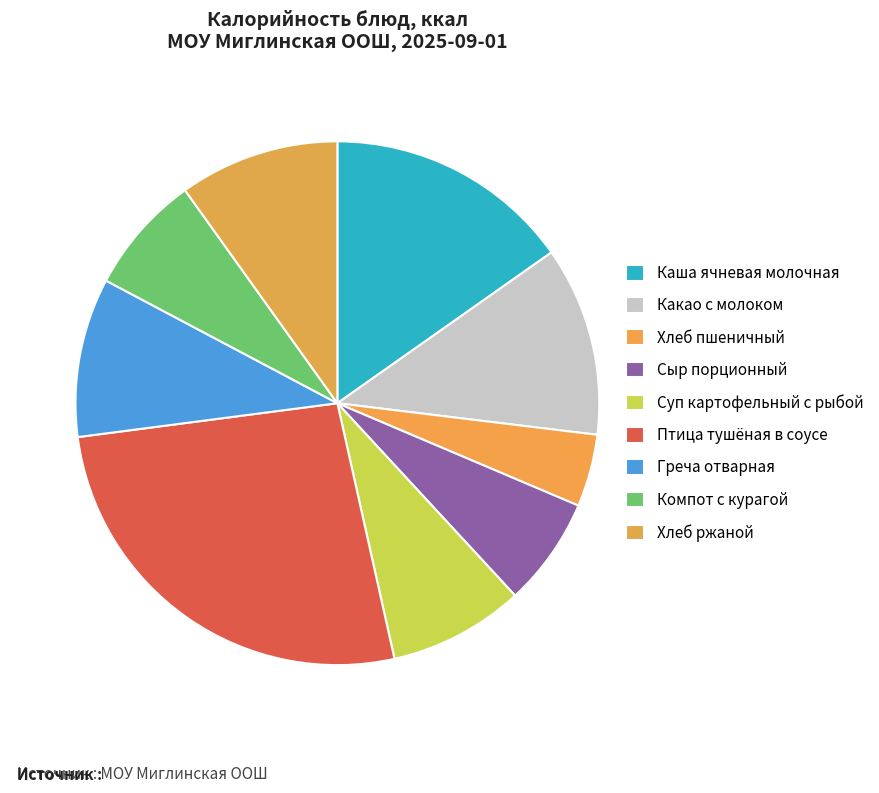

What is the change in value from Суп картофельный с рыбой to Компот с курагой?

-16.0